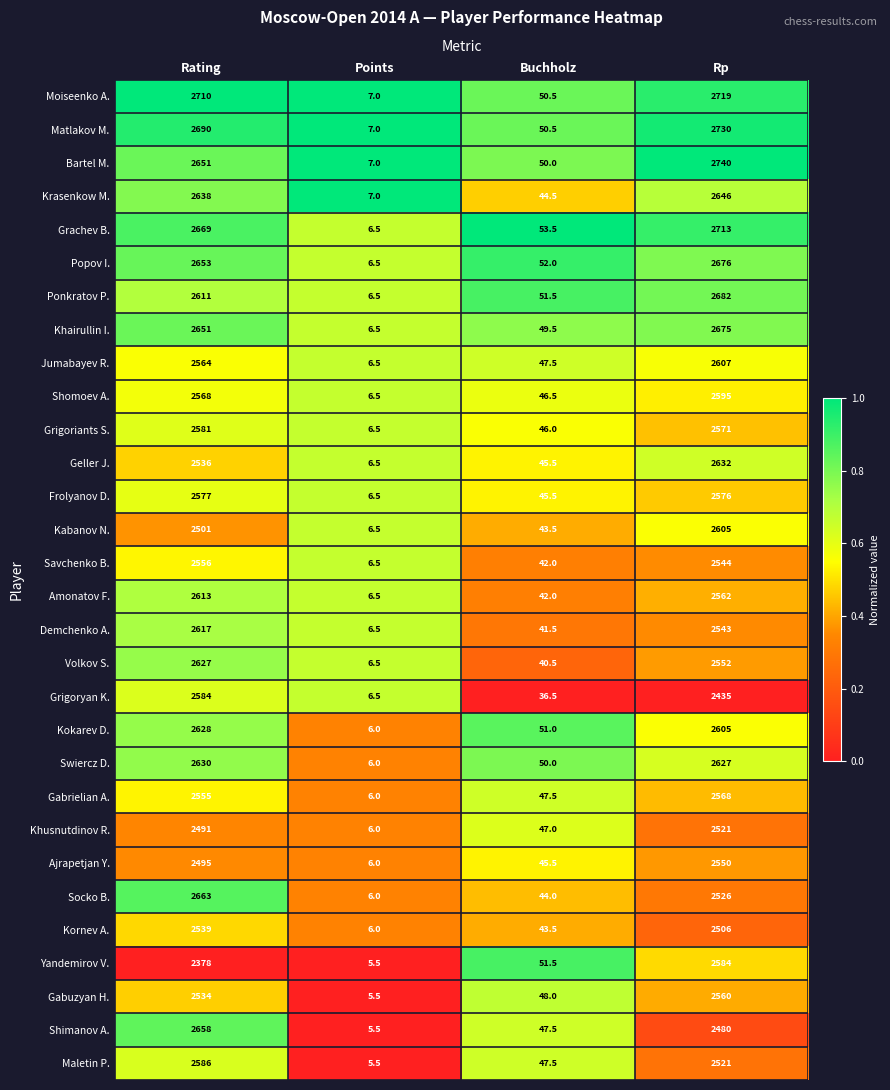

List the labels in order of Kornev A. value, largest first.

Rating, Rp, Buchholz, Points